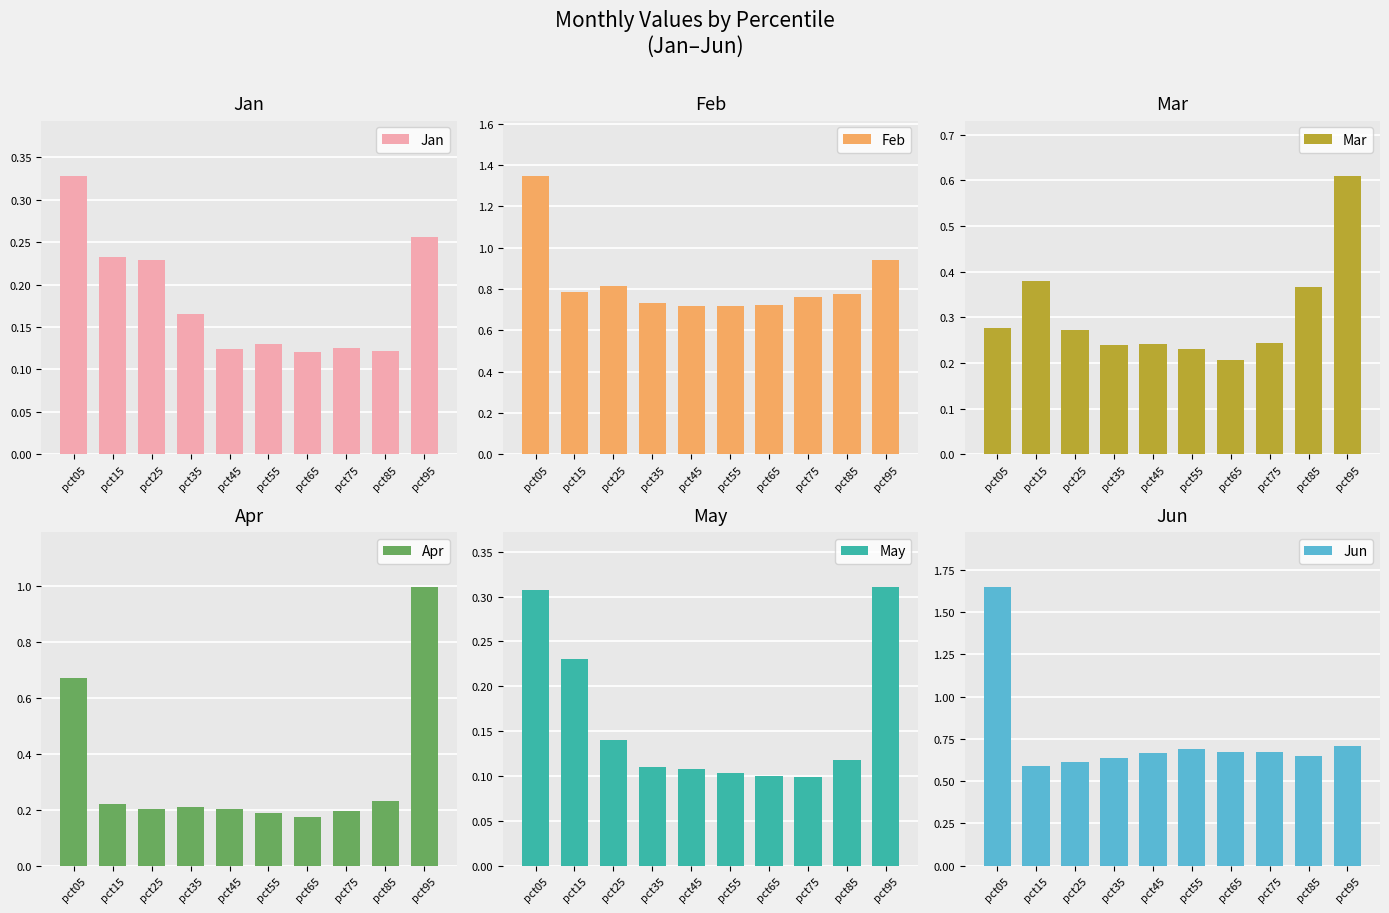

List the labels in order of Jun value, smallest first.

pct15, pct25, pct35, pct85, pct45, pct65, pct75, pct55, pct95, pct05